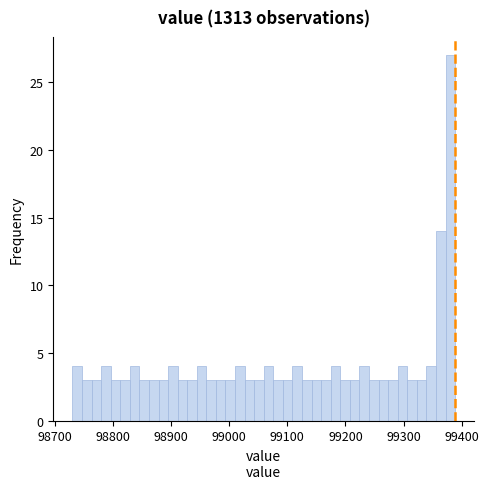

Read against the x-axis, roughly where is the centre of the tallest bar?

99380